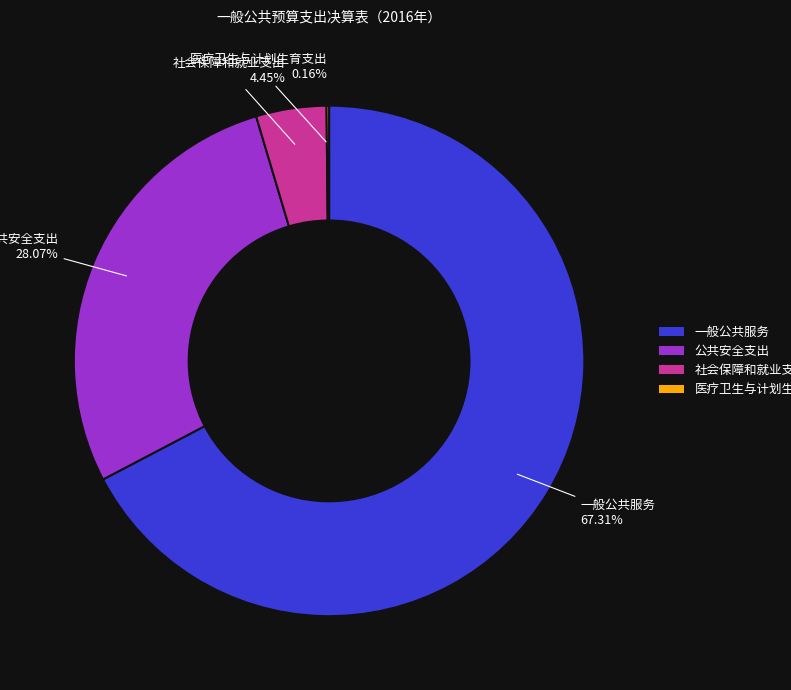

To the nearest percent, what is the combined percentage of 社会保障和就业支出 and 一般公共服务?

72%